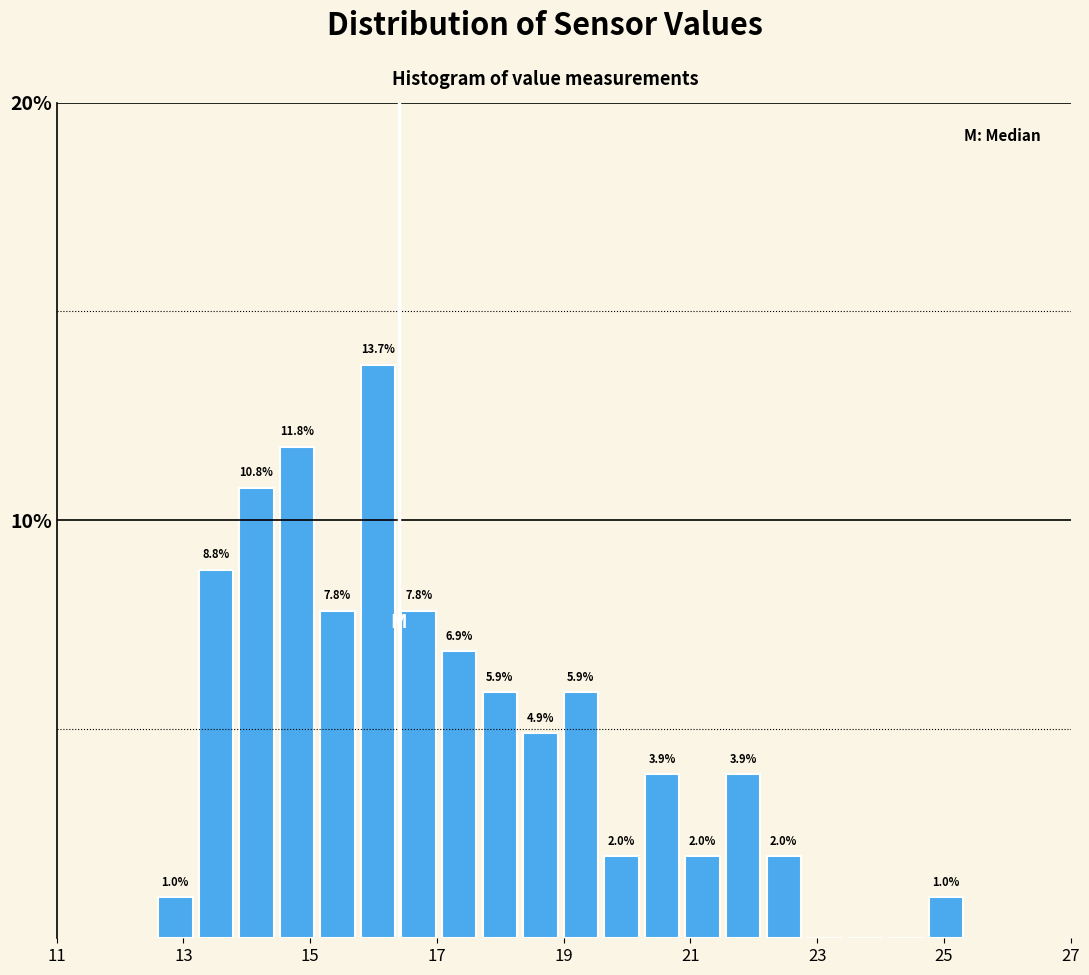

Around what value on the x-axis is the tallest bar? Give the approximate position of its centre, as read against the axis.

16.0